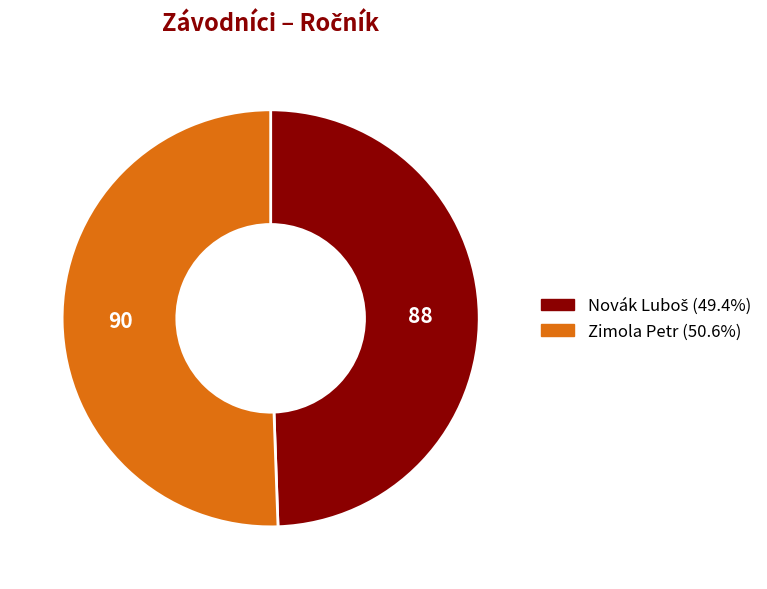

How many slices are in this pie chart?

2